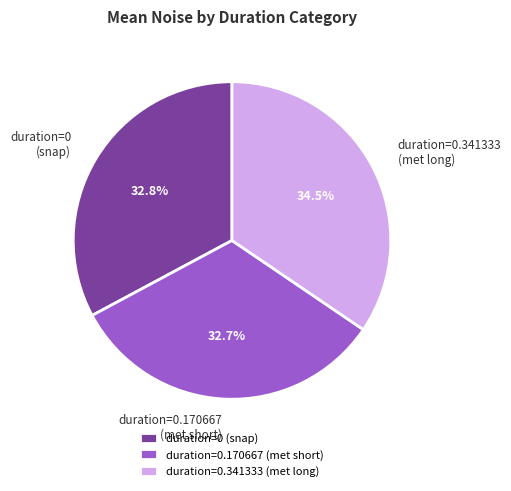

How many segments does this pie chart have?

3